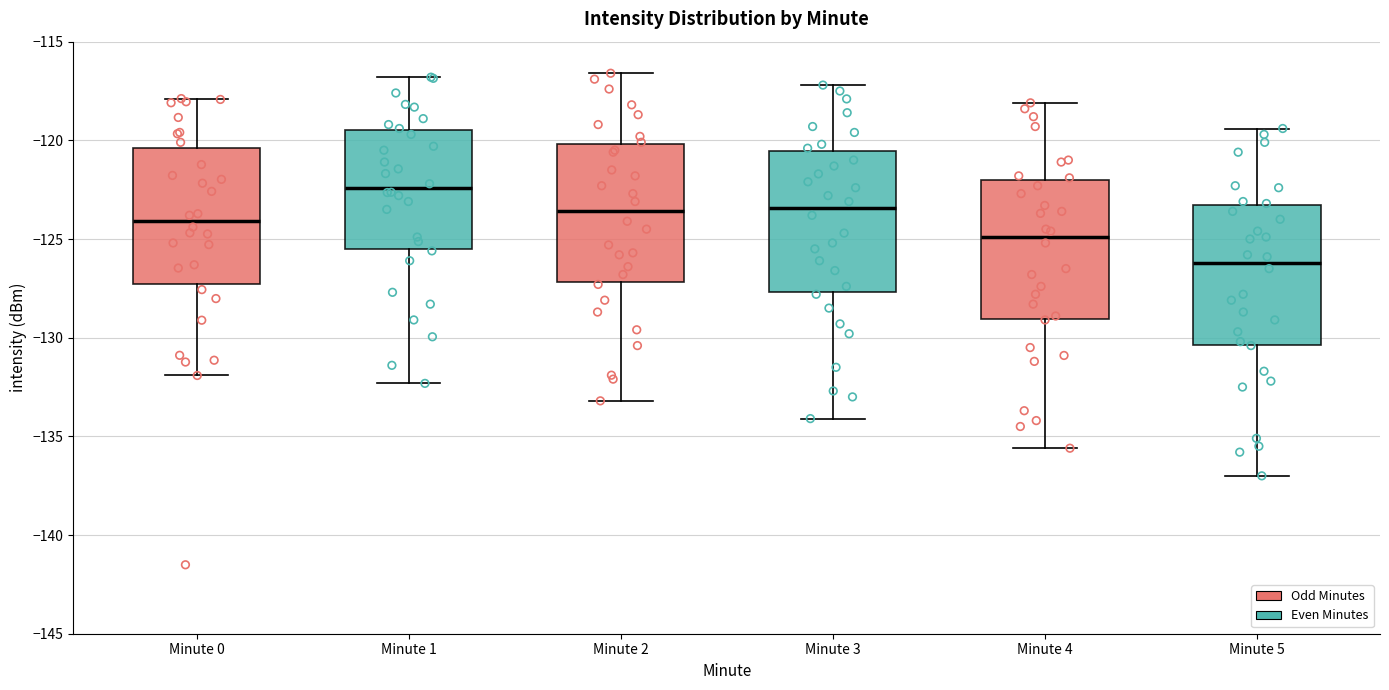

Where is the upper edge of the box for Minute 4 on the y-axis? The values are not printed on the chart, so give them approximately, as read against the axis.

-122.0